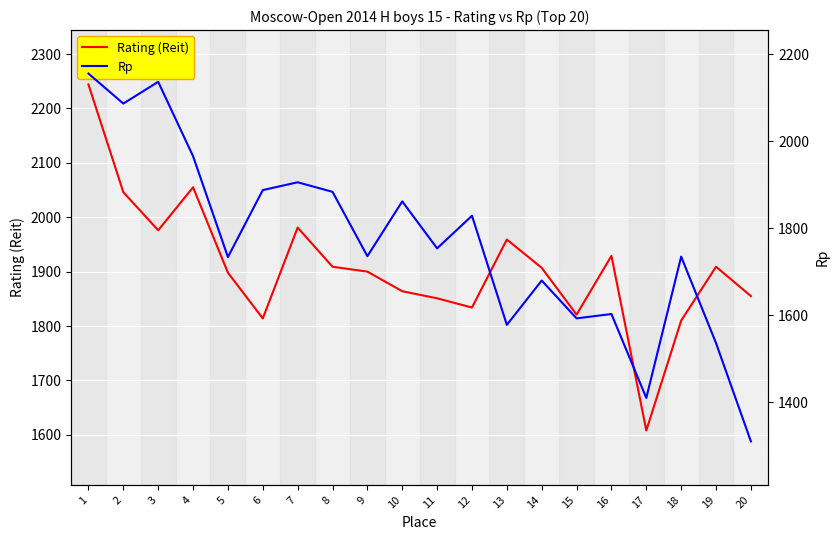

Reading left to right, transcribe all the data shown in this chart.

Rating (Reit): 2244	2046	1976	2055	1898	1814	1981	1909	1900	1864	1851	1834	1959	1907	1821	1929	1608	1810	1909	1855
Rp: 2156	2087	2137	1966	1734	1888	1906	1884	1736	1862	1754	1829	1578	1680	1593	1603	1410	1735	1536	1310